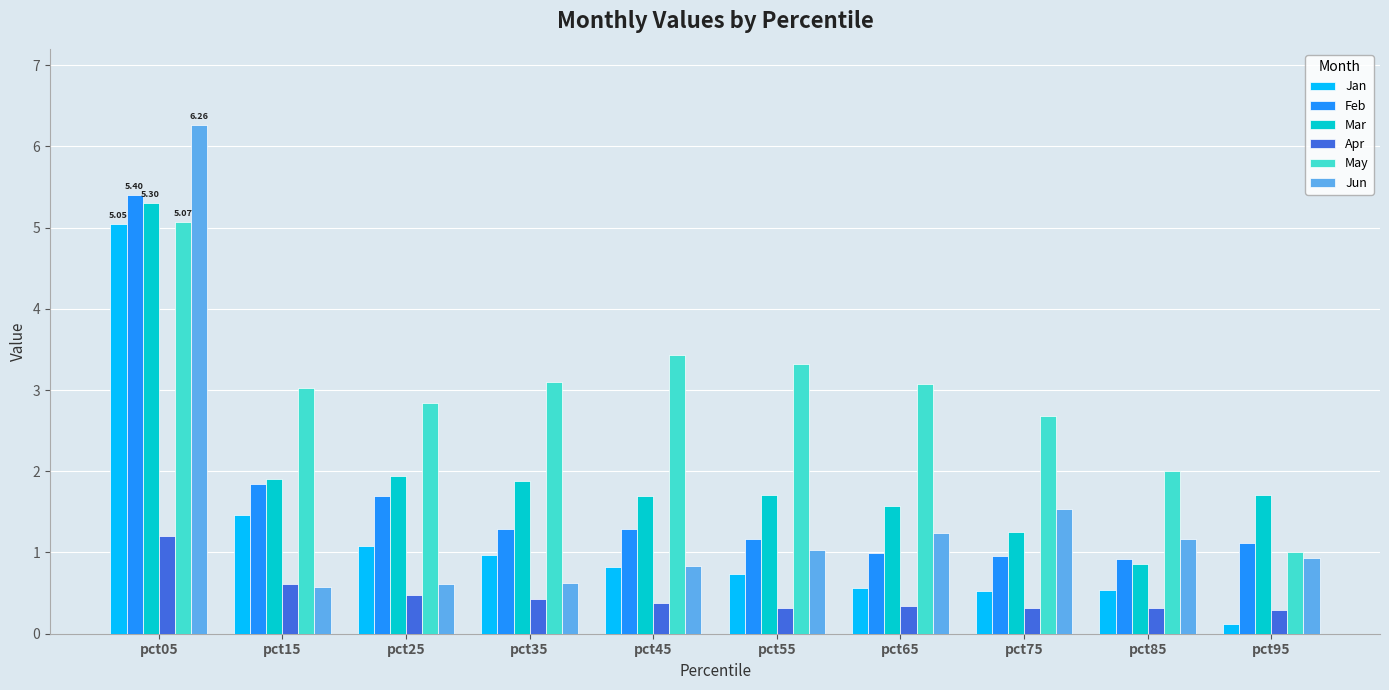

What is the total value across all series at pct15?

9.4